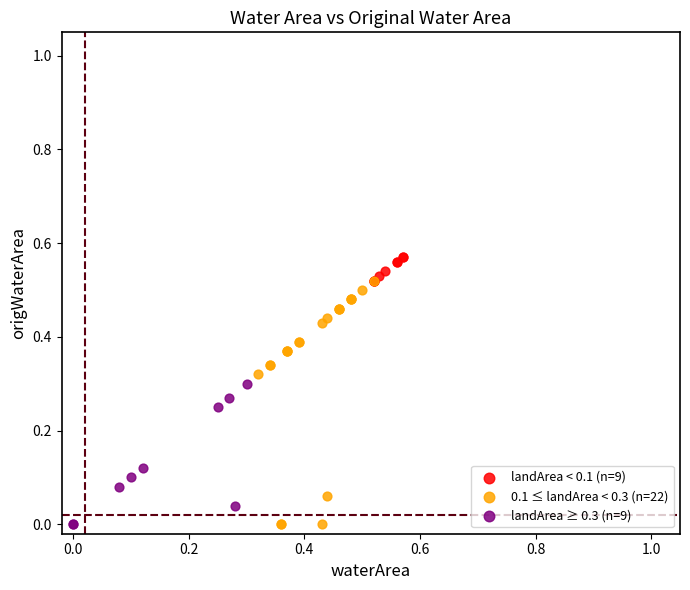

What are all the series names shown in the legend?

landArea < 0.1 (n=9), 0.1 ≤ landArea < 0.3 (n=22), landArea ≥ 0.3 (n=9)